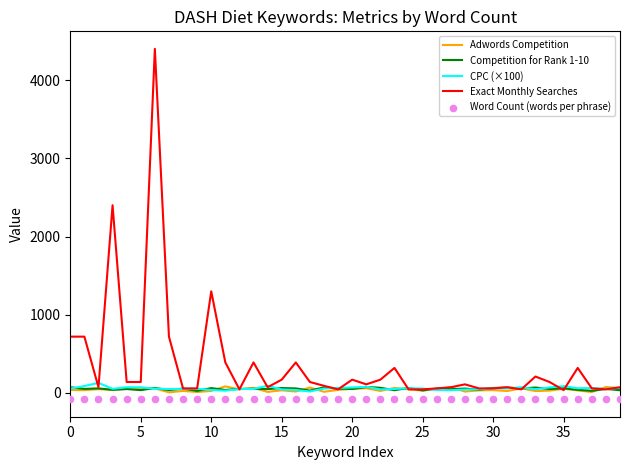

Which series has the widest spread of Y values?

Exact Monthly Searches